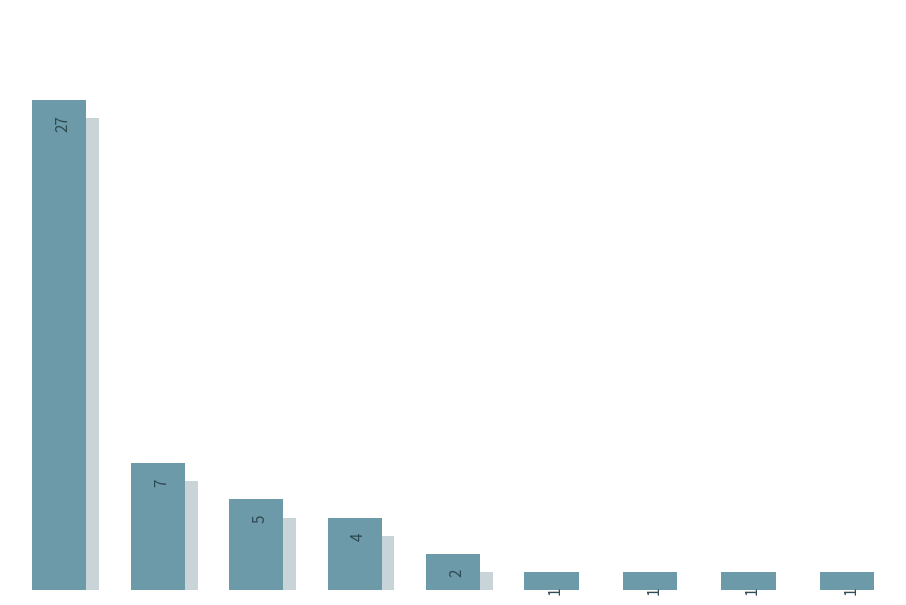

How many values are below 2?

4